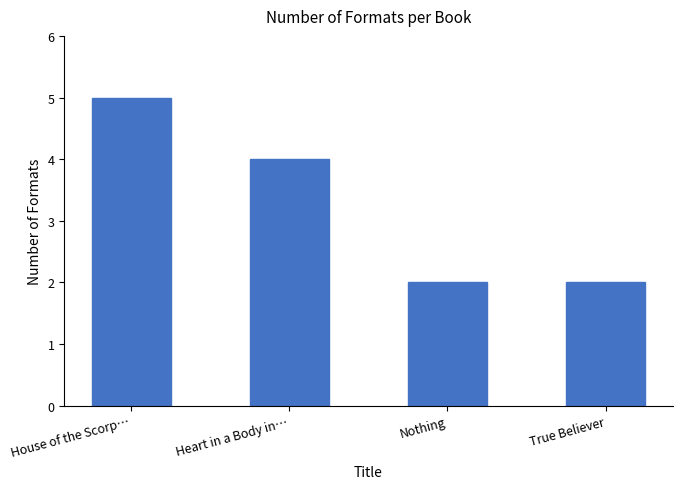

What is the smallest value displayed?

2